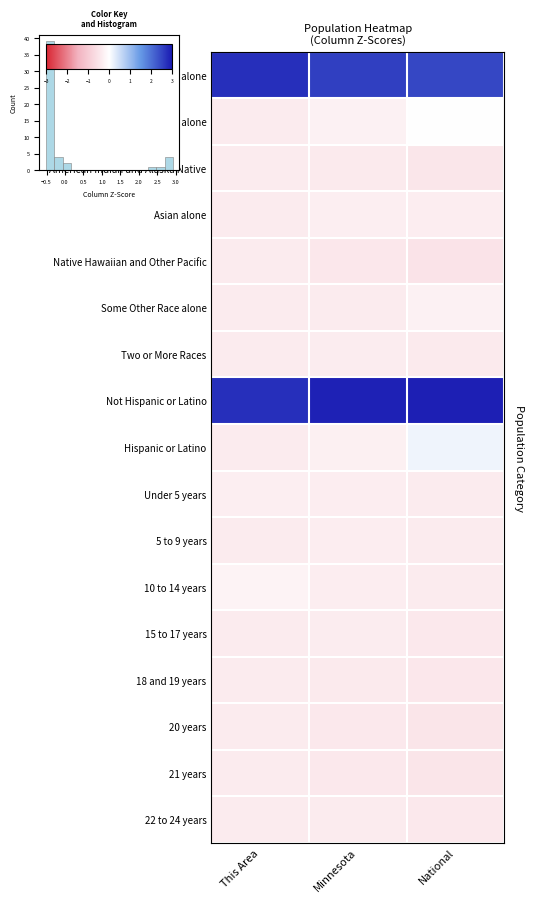

How many series are shown in this chart?

17